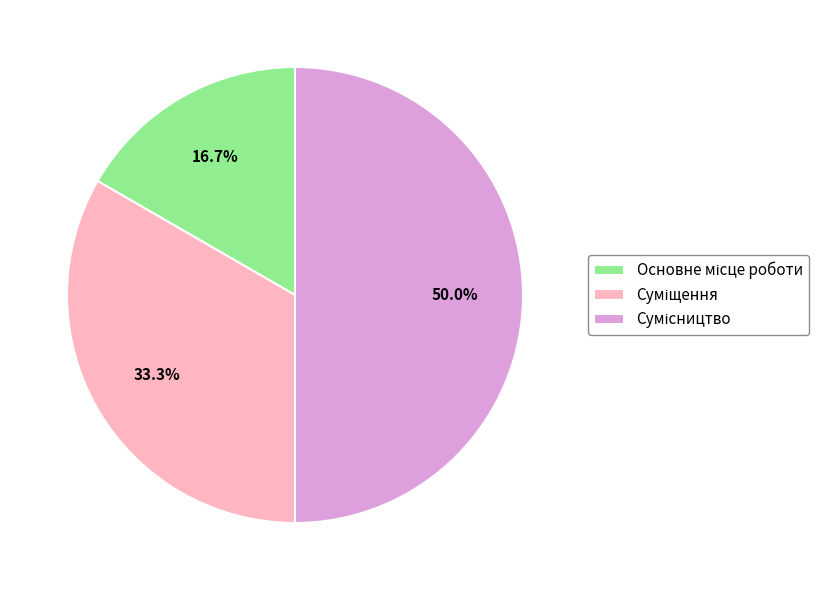

What is the ratio of the value at Сумісництво to the value at Суміщення?

1.5